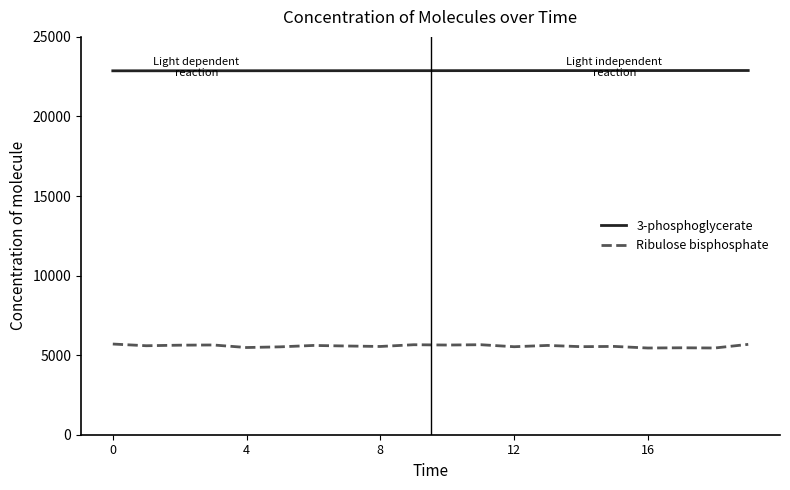

At how many categories does at least one series exceed 22113?

20